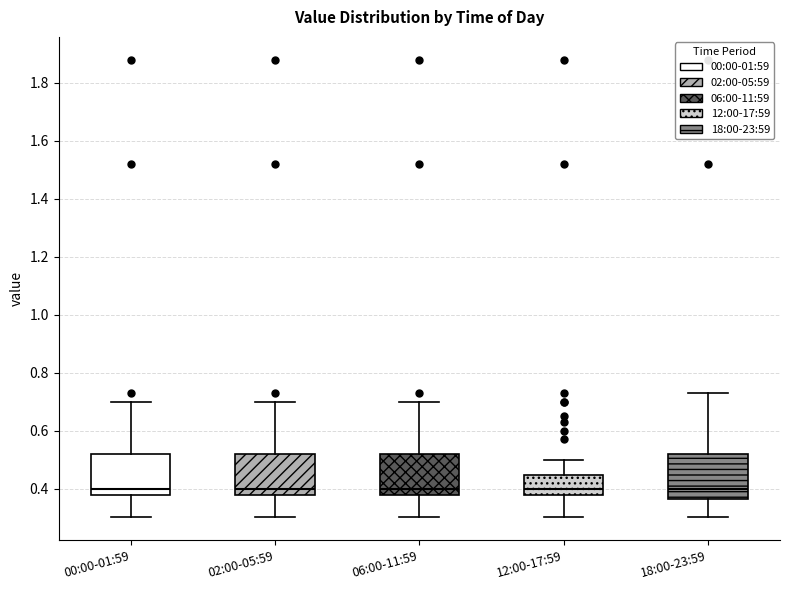

Reading left to right, transcribe this box plot: for each box, give where its median line is, the range the box spans, and where its two whiskers end, as read against the y-axis. The values are not printed on the chart, so give them approximately, as read against the axis.

00:00-01:59: median 0.40, box 0.38 to 0.52, whiskers 0.30 to 0.70
02:00-05:59: median 0.40, box 0.38 to 0.52, whiskers 0.30 to 0.70
06:00-11:59: median 0.40, box 0.38 to 0.52, whiskers 0.30 to 0.70
12:00-17:59: median 0.40, box 0.38 to 0.44, whiskers 0.30 to 0.50
18:00-23:59: median 0.40, box 0.36 to 0.52, whiskers 0.30 to 0.74